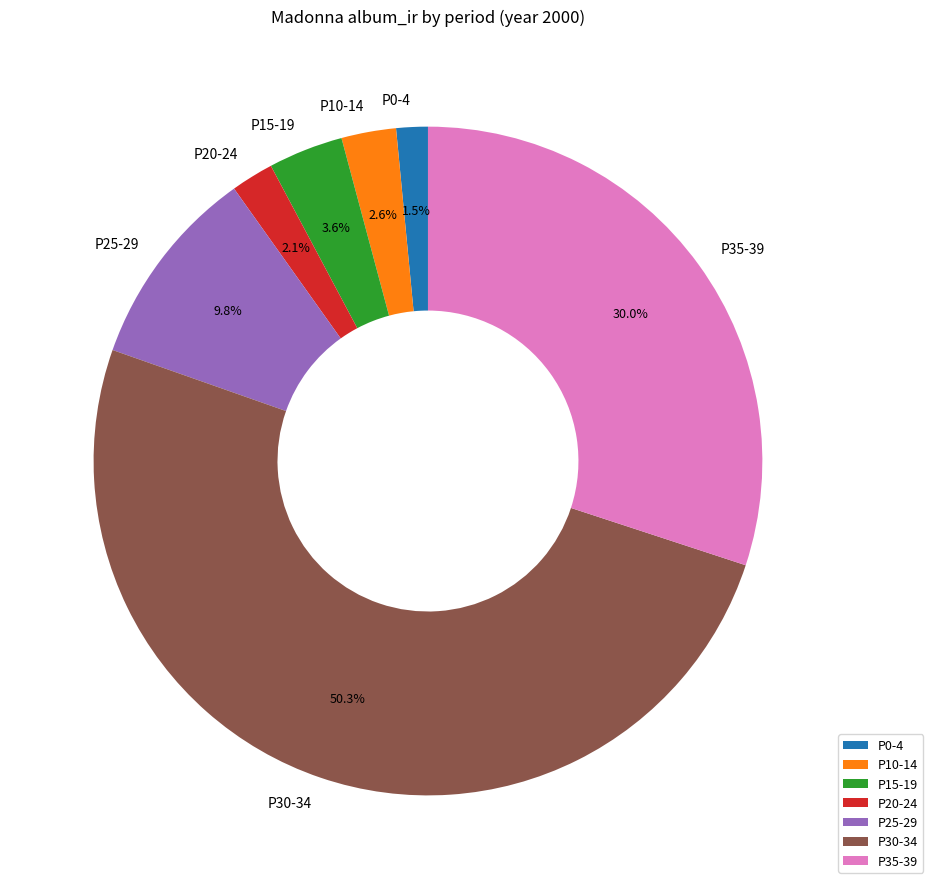

Which category has the smallest portion of the pie?

P0-4